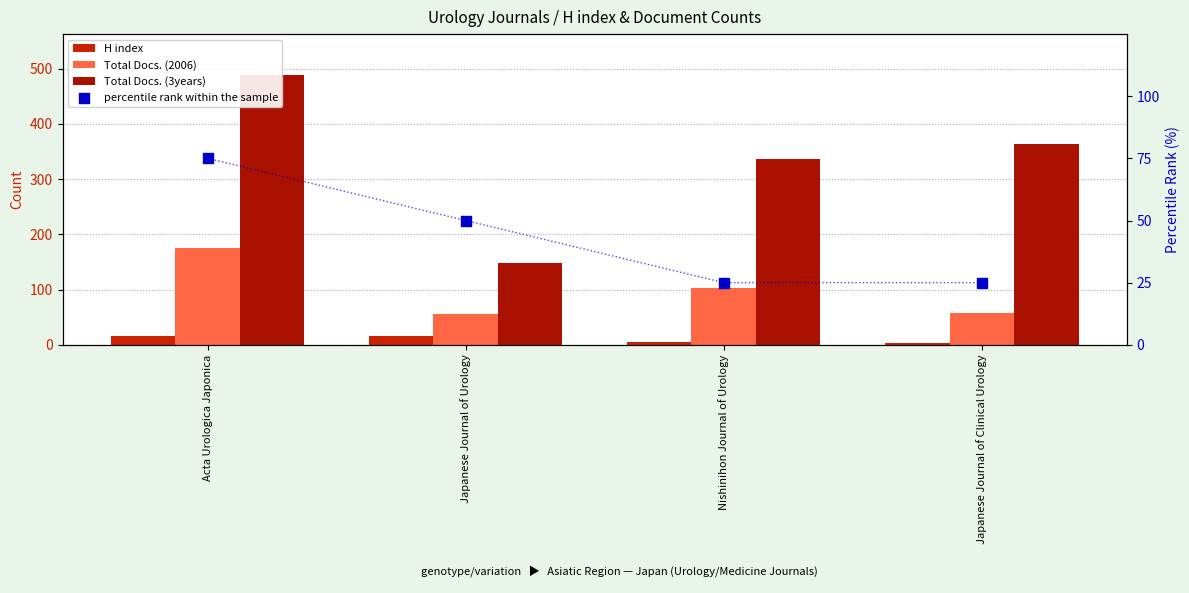

What is the total value across all series at Nishinihon Journal of Urology?

468